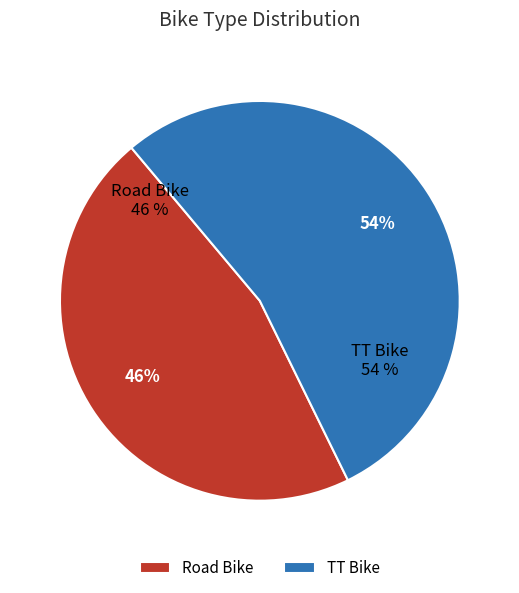

The TT Bike slice represents 64% of the pie. True or false?

False